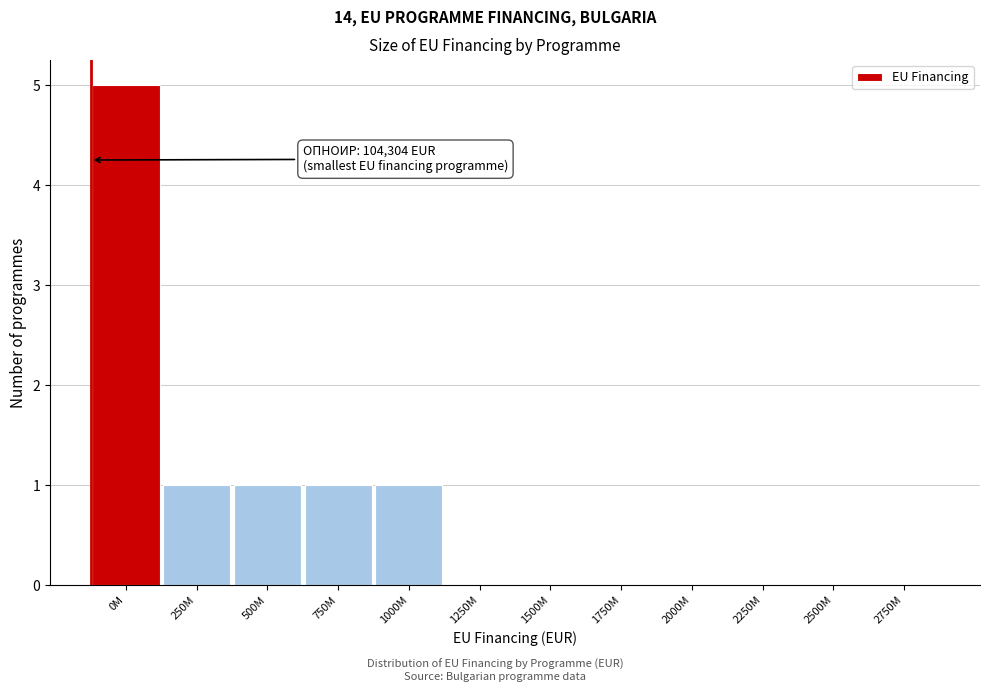

Reading right to left, what are all the values shown in this chart?

2750M=0	2500M=0	2250M=0	2000M=0	1750M=0	1500M=0	1250M=0	1000M=1	750M=1	500M=1	250M=1	0M=5